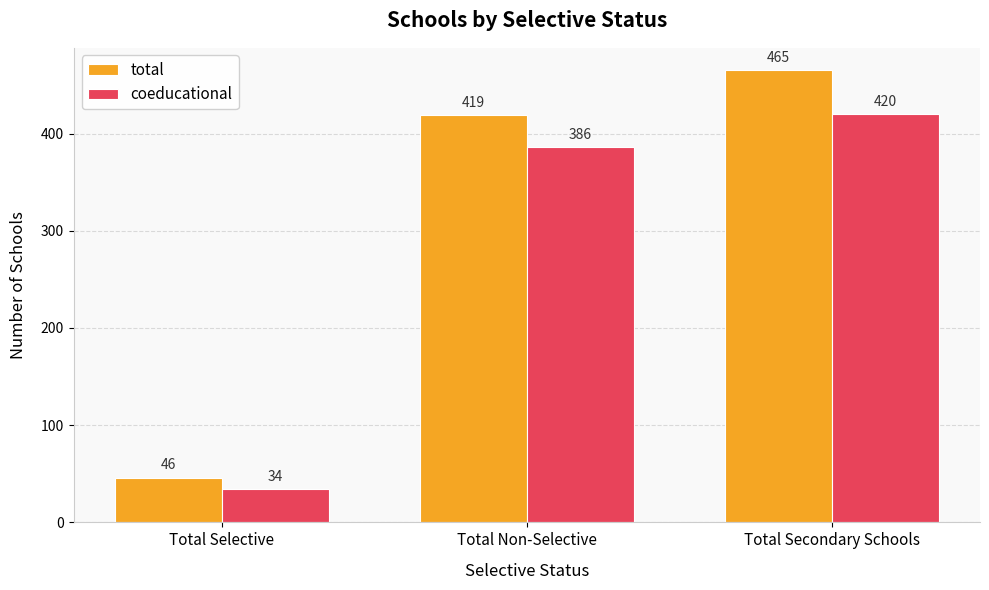

Between Total Selective and Total Secondary Schools, which series saw the biggest shift?

total